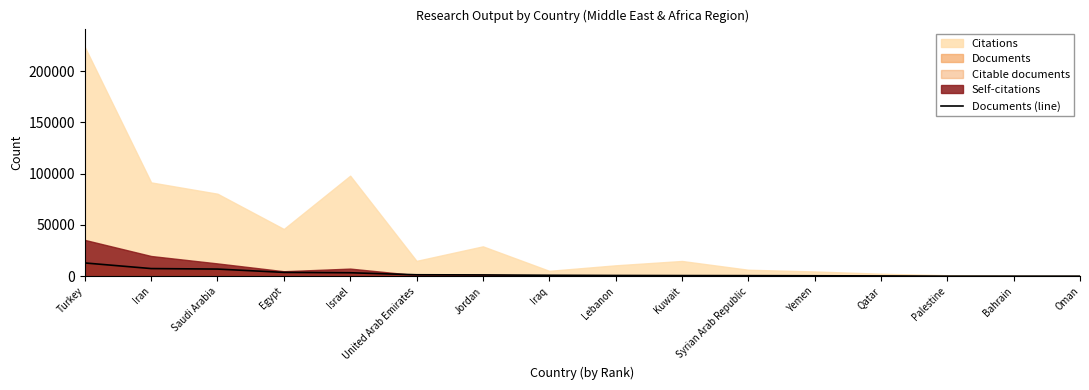

What is the smallest value displayed?

68